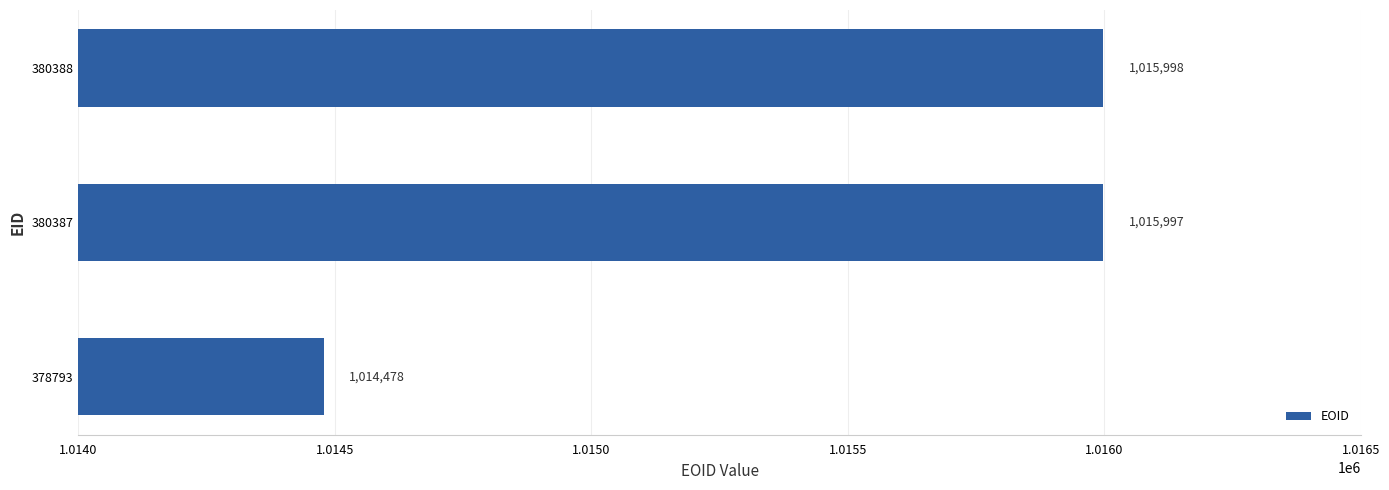

Which has a higher value, 378793 or 380387?

380387